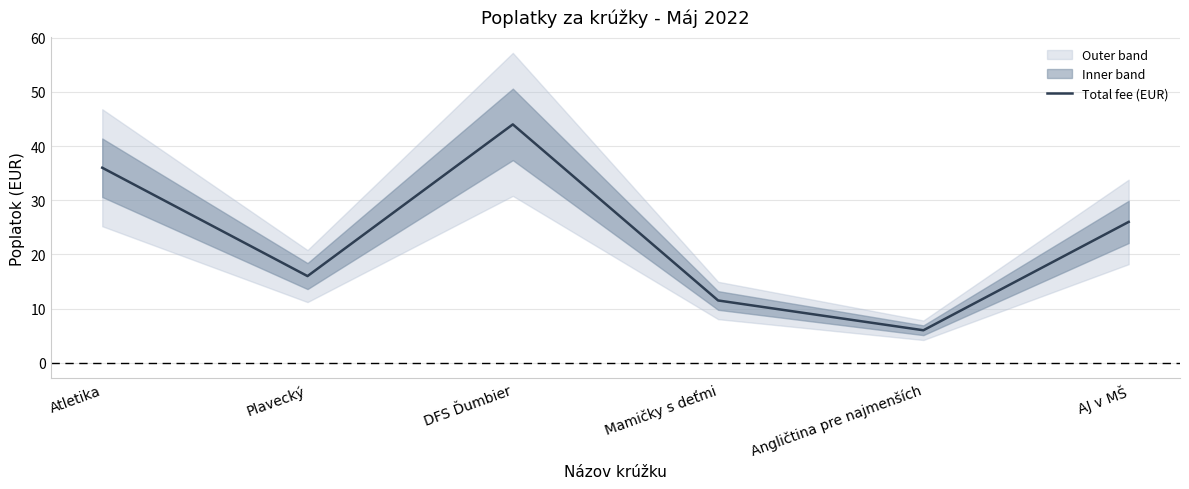

What is the value of the 2nd point from the left?

16.0